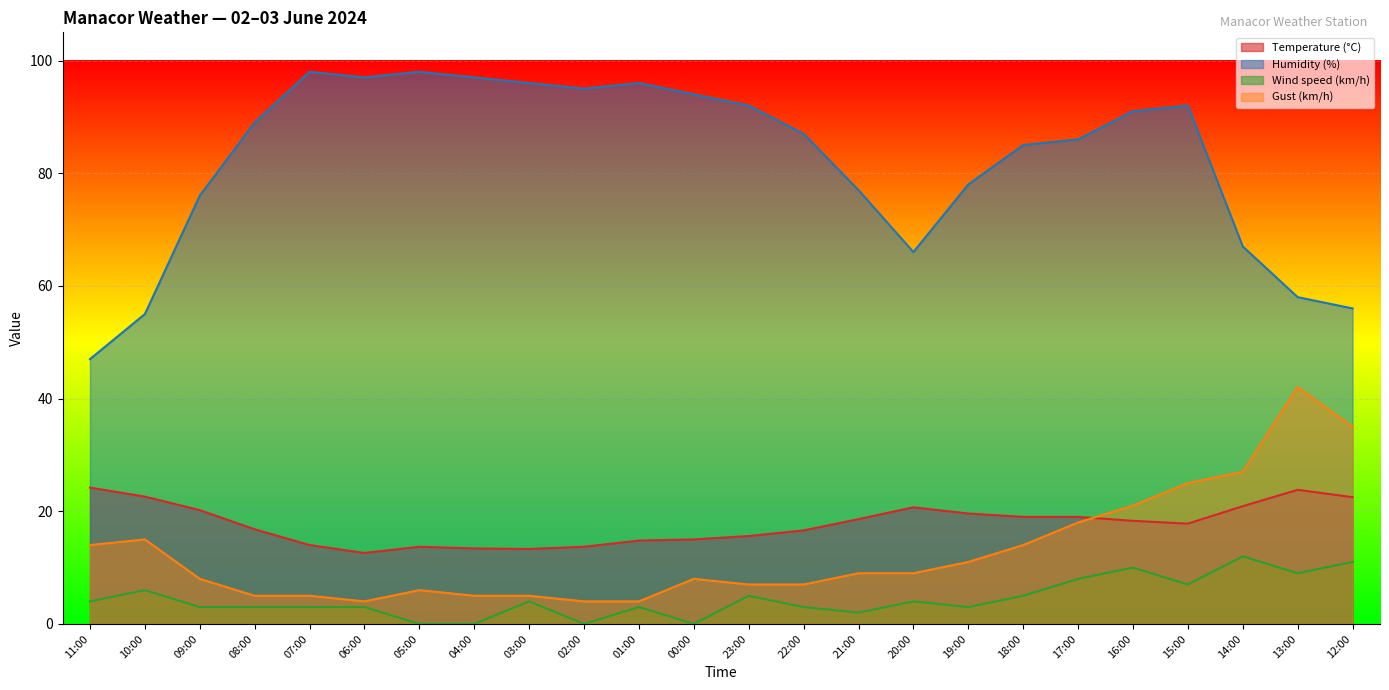

Between 04:00 and 18:00, which series saw the biggest shift?

Humidity (%)